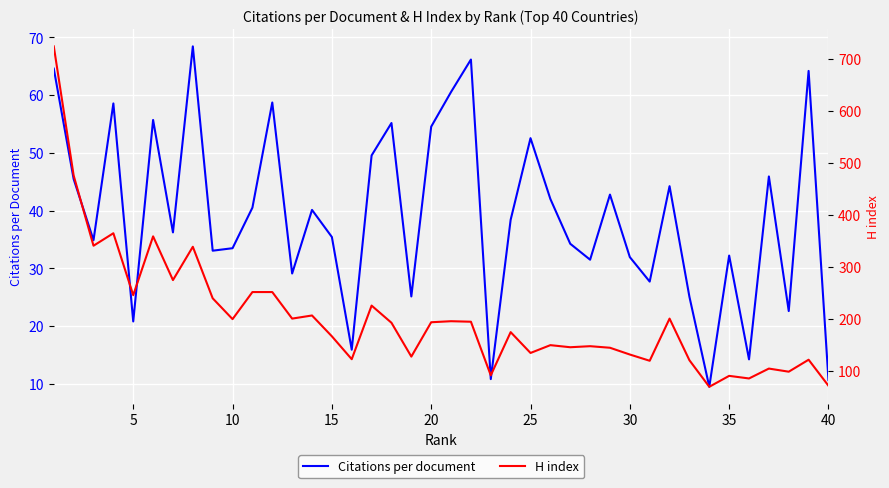

The value of Citations per document at 17 is 99.3. True or false?

False